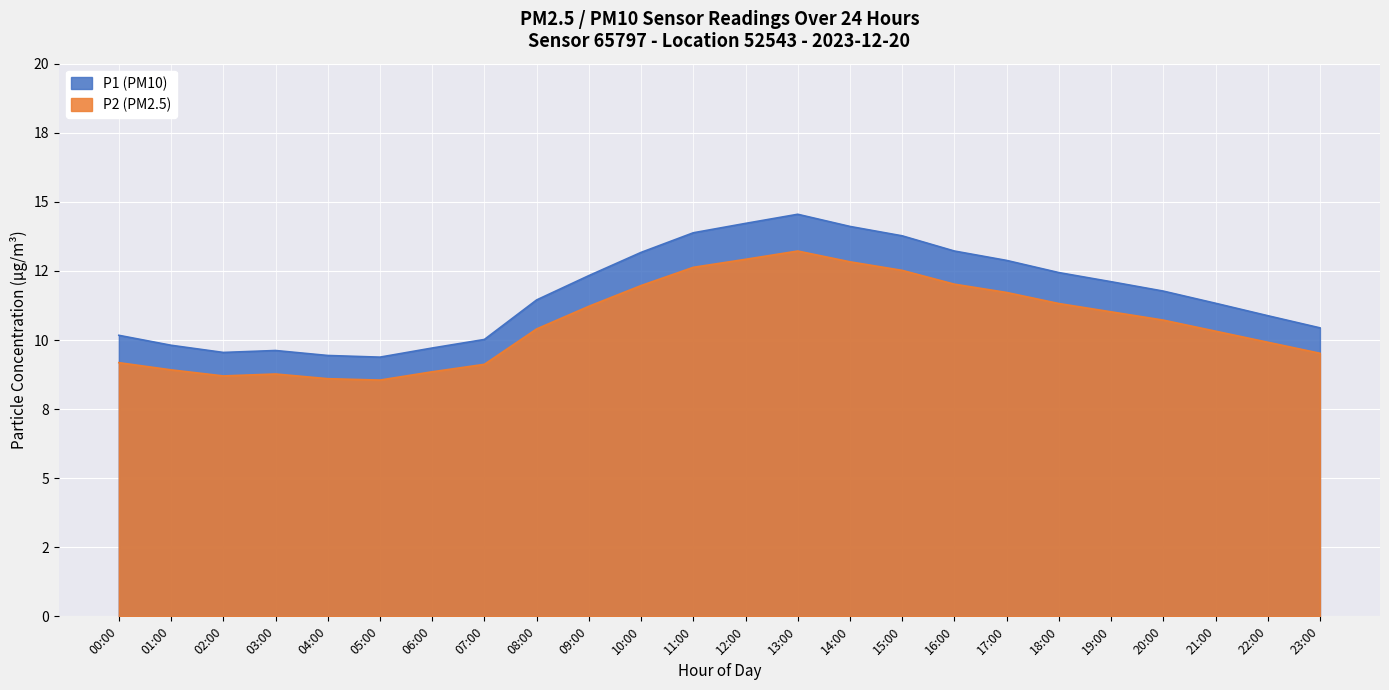

True or false: P1 has a value of 11.3 at 21:00.

True